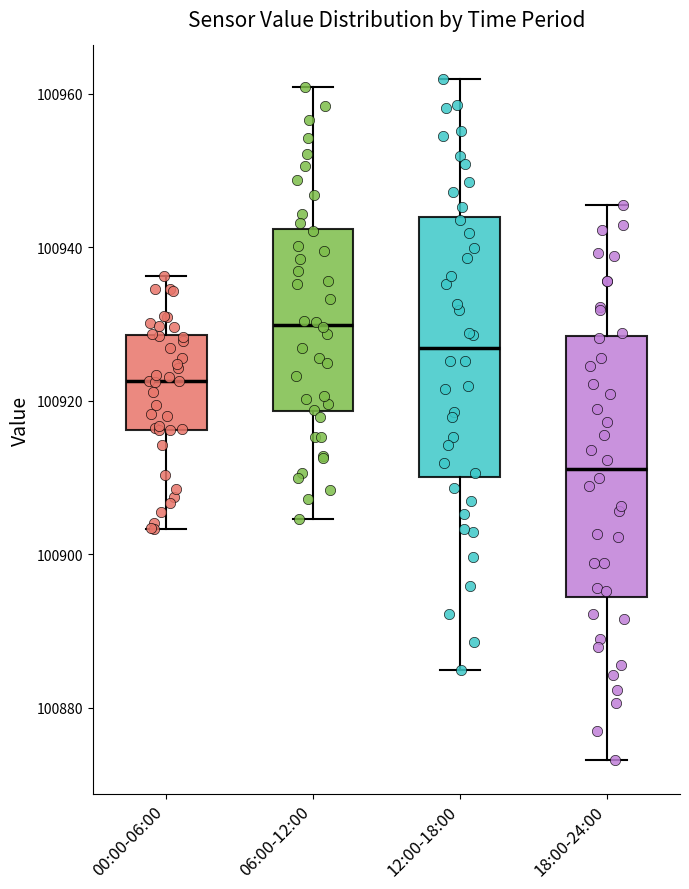

Where does the lower whisker of the box for 12:00-18:00 end on the y-axis? The values are not printed on the chart, so give them approximately, as read against the axis.

100884